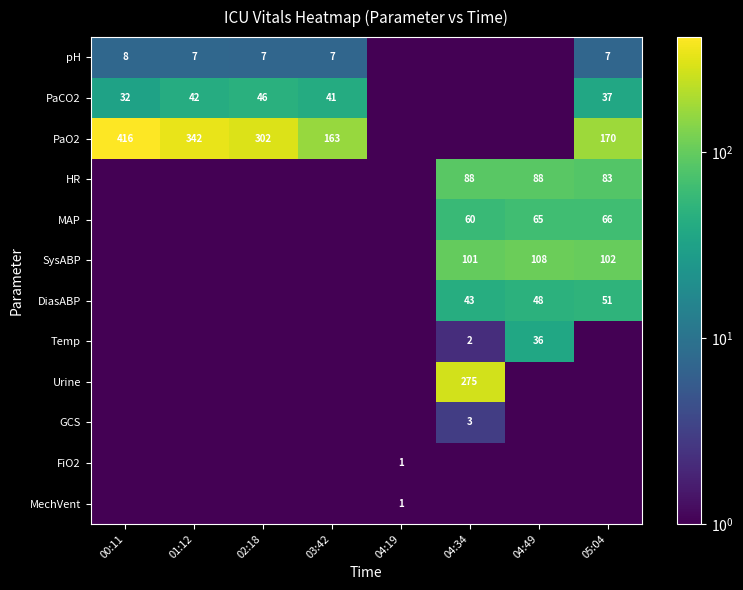

The value of Urine at 04:34 is 78.2. True or false?

False